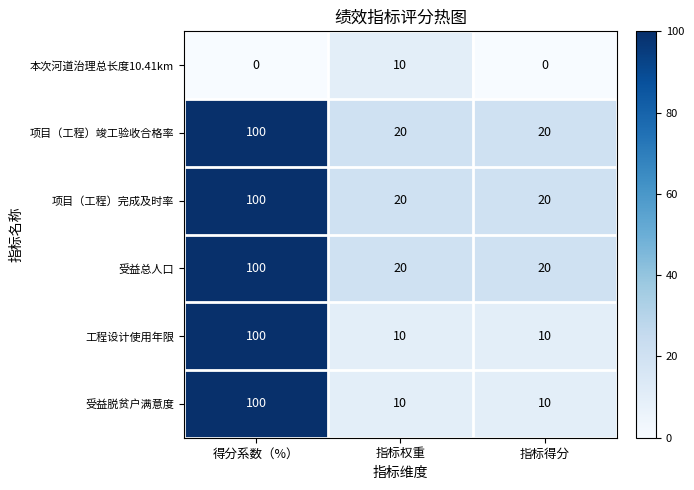

What is the sum of the 项目（工程）完成及时率 values at 指标得分 and 得分系数（%）?

120